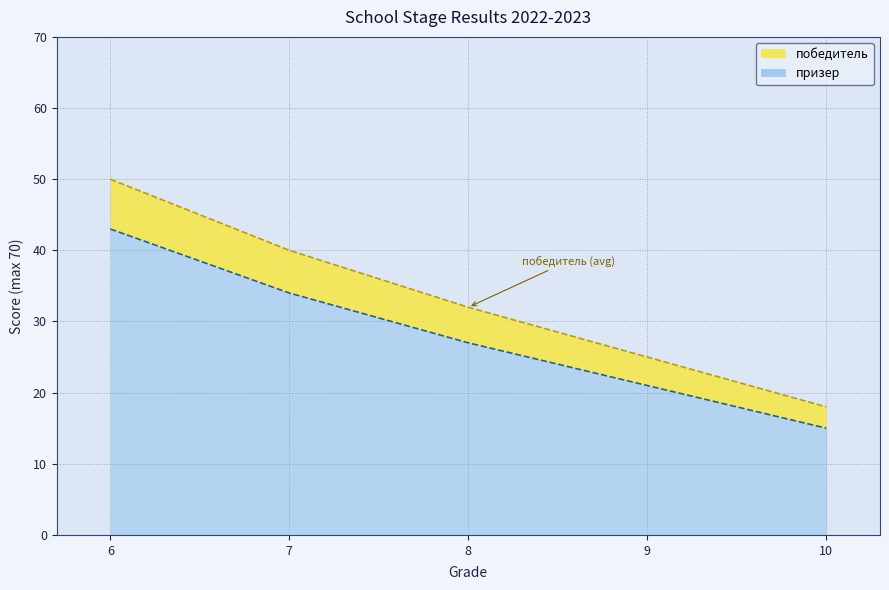

What is the approximate value of призер at 8, to the nearest 10?

30